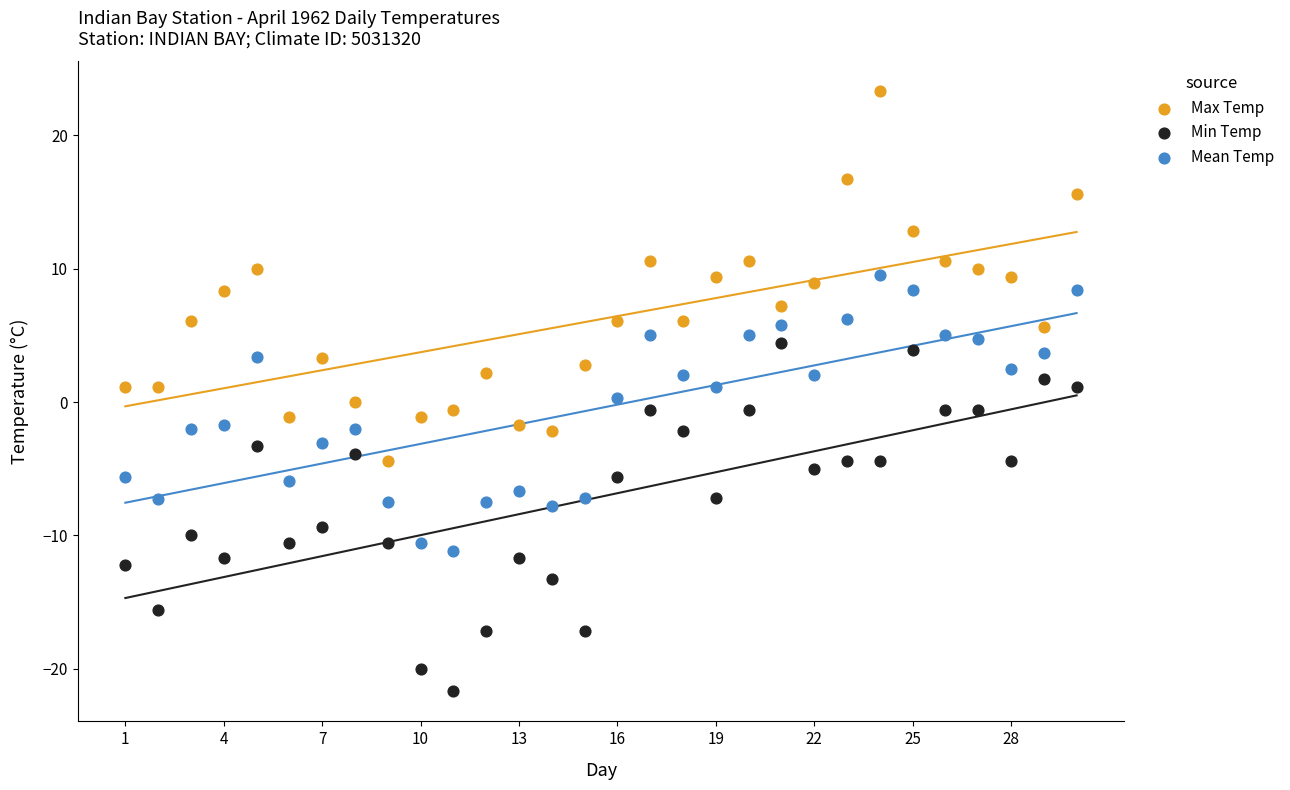

What is the X range (max minus min) for the scatter plot?

29.0